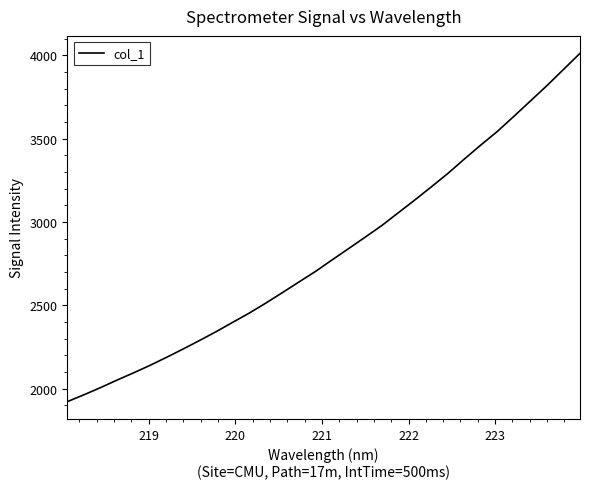

True or false: the data has more than 1 interior local peaks.

False